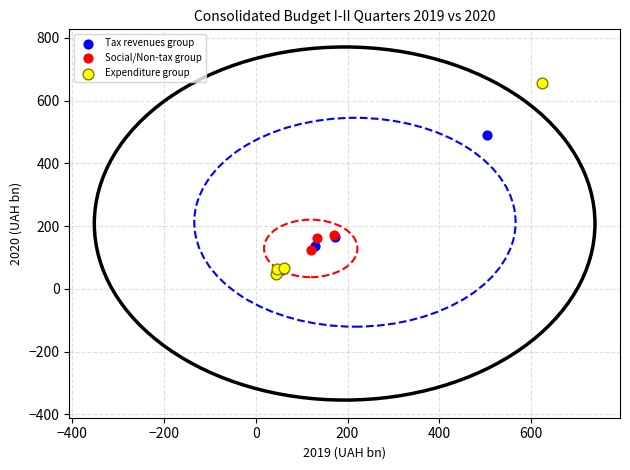

What are all the series names shown in the legend?

Tax revenues group, Social/Non-tax group, Expenditure group